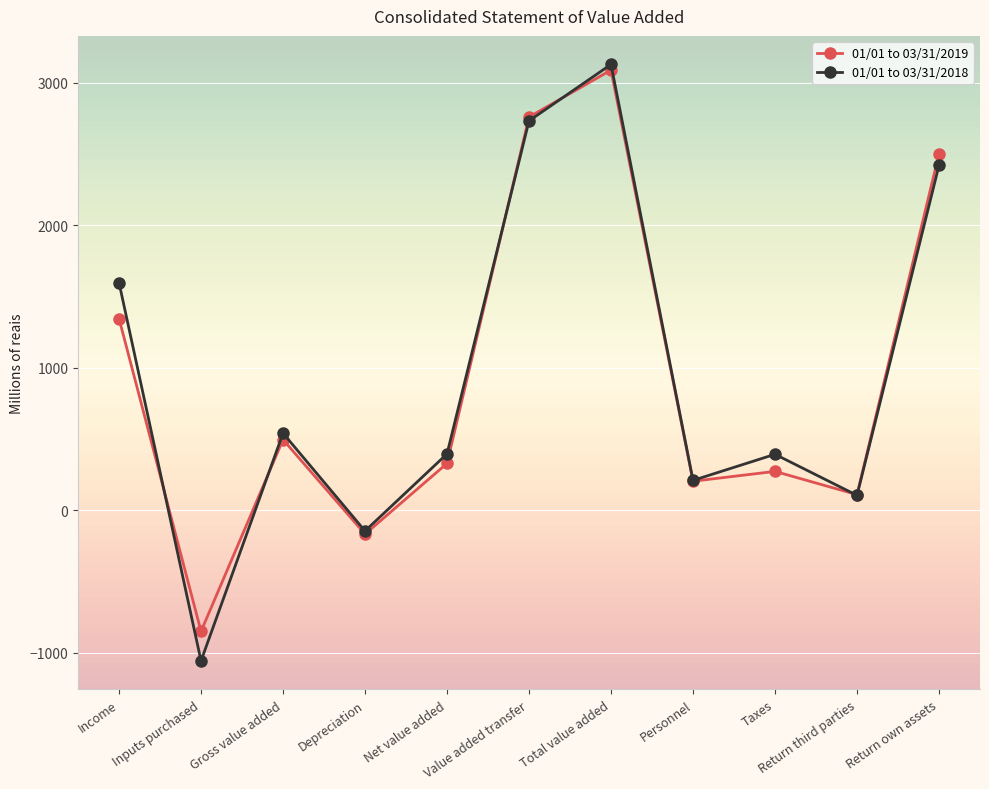

What is the difference between the maximum and second lowest values in the 01/01 to 03/31/2019 series?

3255